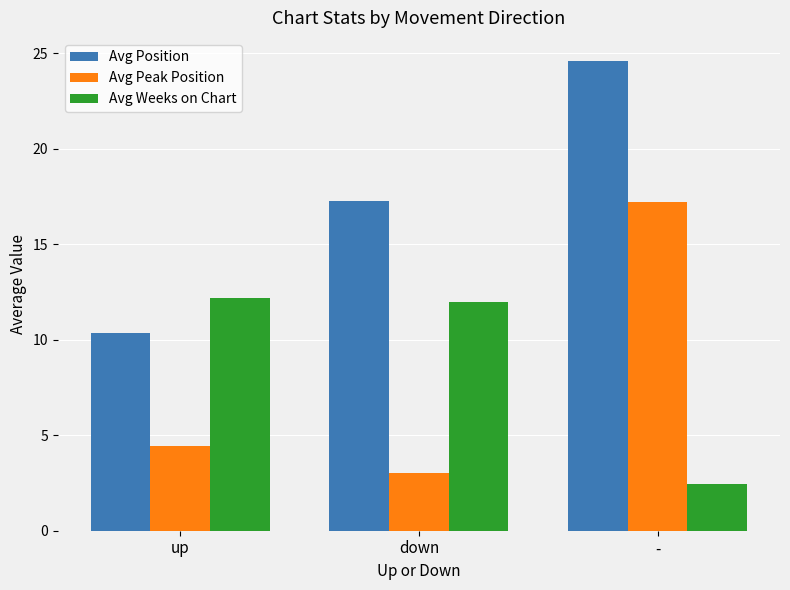

Which series changed the most between up and down?

Avg Position